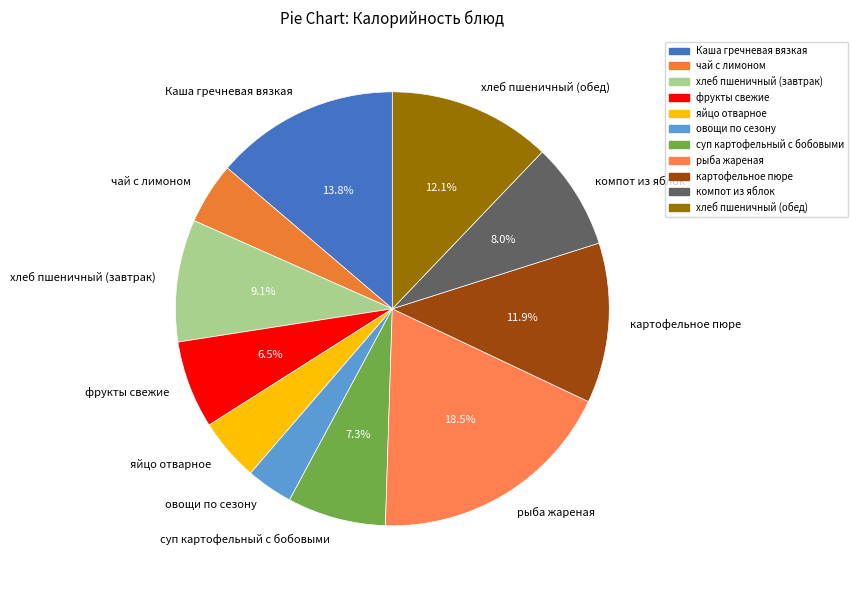

What percentage is the картофельное пюре slice, to the nearest percent?

12%